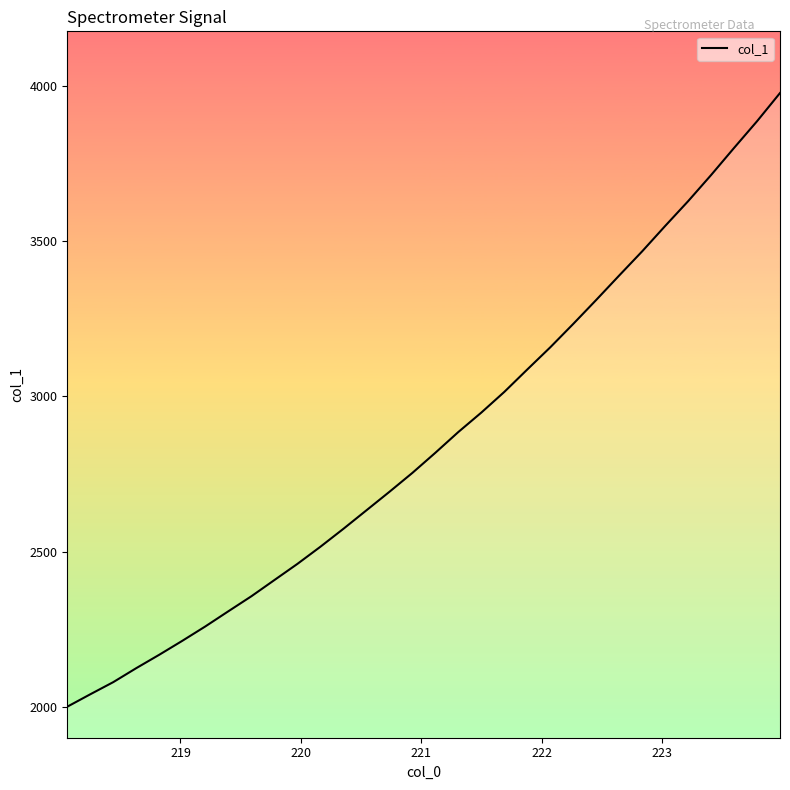

True or false: there are more than 2 points higher than both neighbors.

False